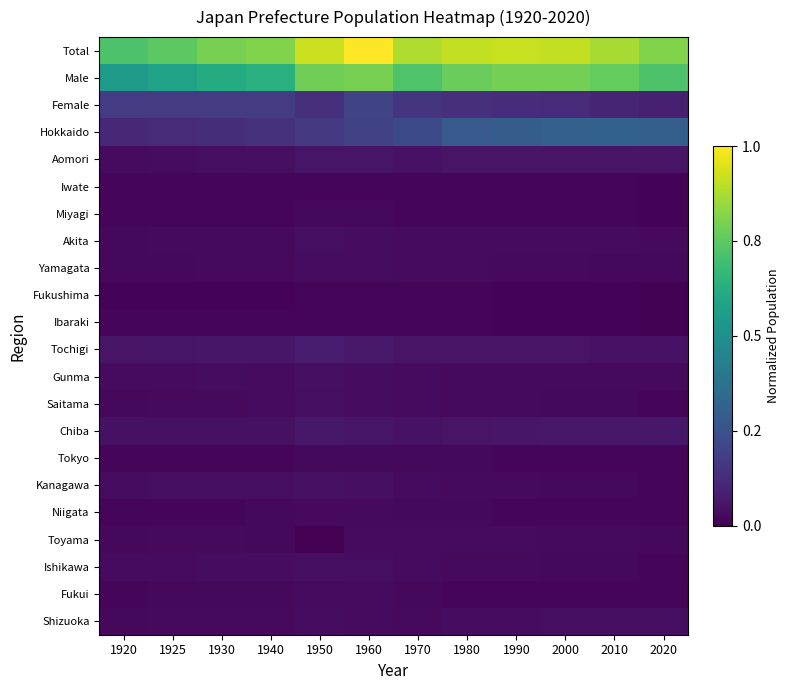

How many distinct data groups are displayed?

22